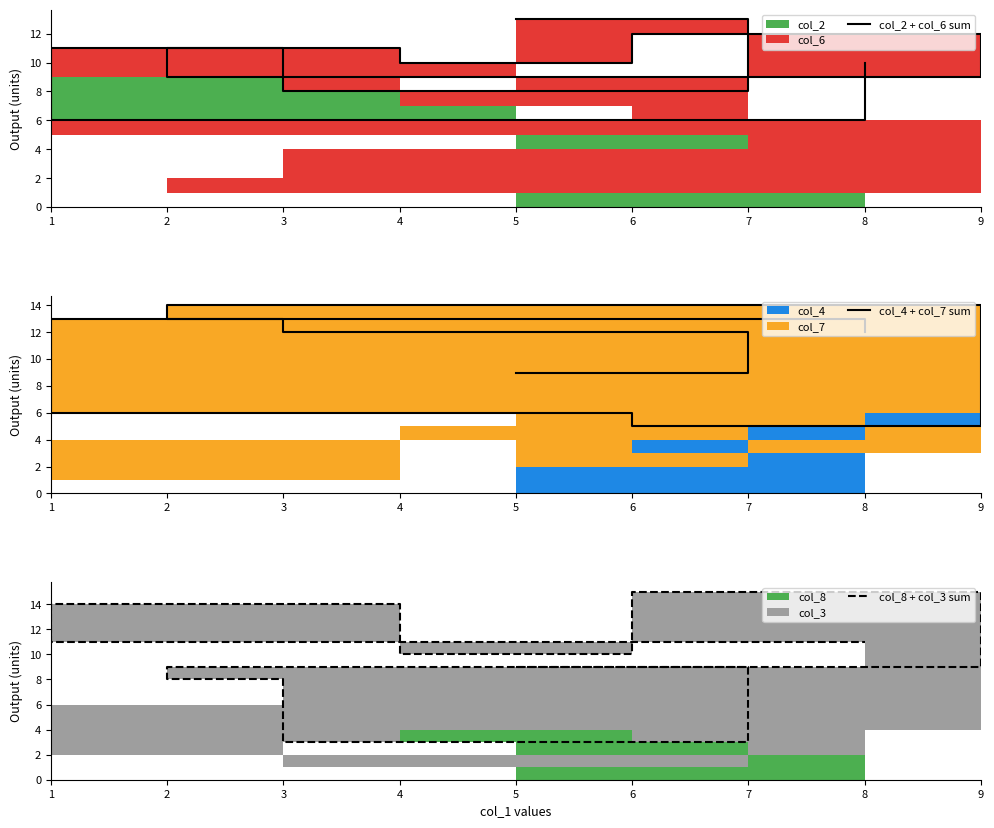

True or false: col_2 + col_6 sum has more than 2 interior local peaks.

True